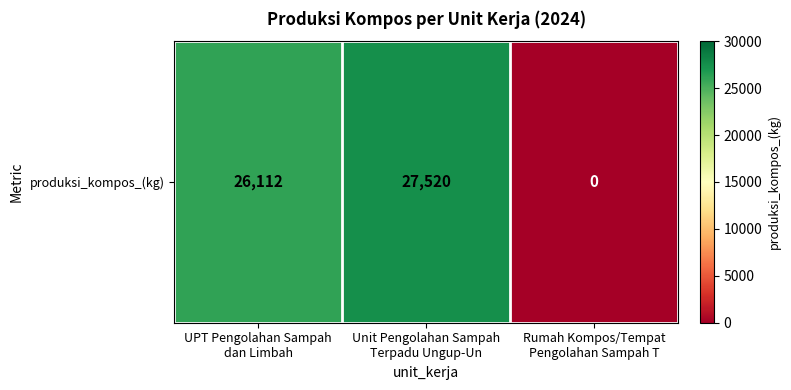

How many categories are shown in the chart?

3